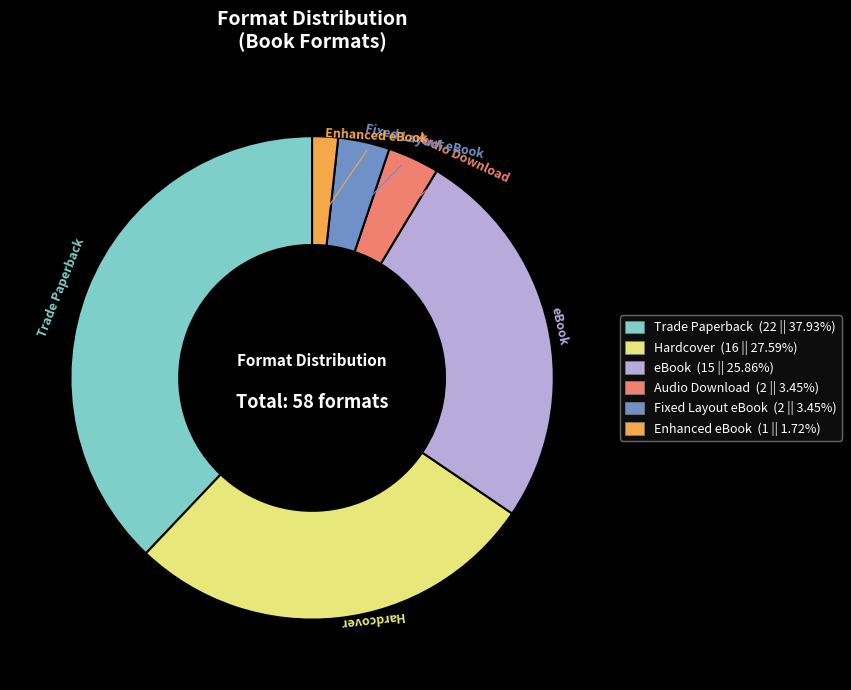

Does any single category account for the majority?

No